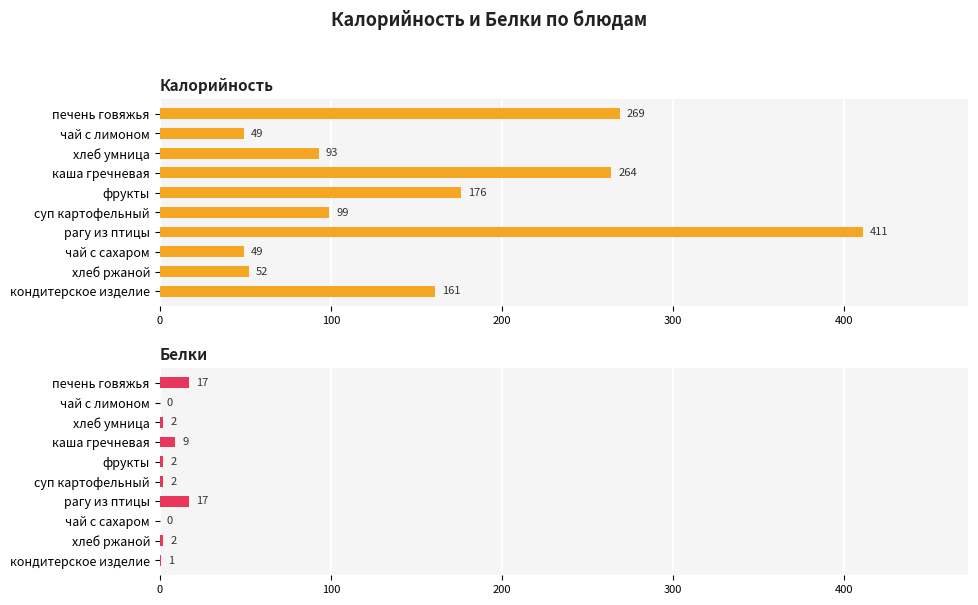

The value of Белки at рагу из птицы is 17. True or false?

True